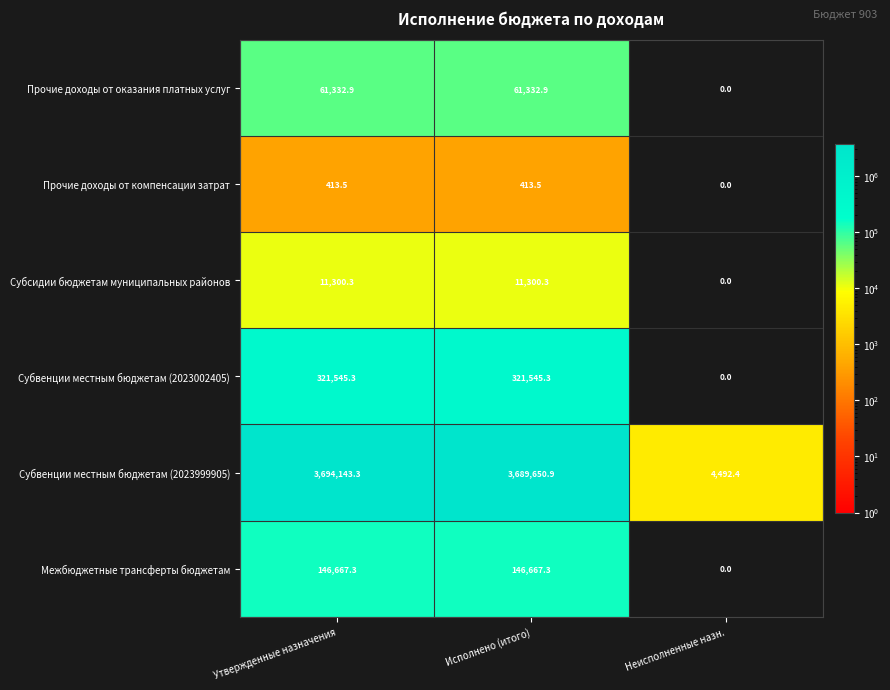

List the series in order of their peak value, highest first.

Субвенции местным бюджетам (2023999905), Субвенции местным бюджетам (2023002405), Межбюджетные трансферты бюджетам, Прочие доходы от оказания платных услуг, Субсидии бюджетам муниципальных районов, Прочие доходы от компенсации затрат